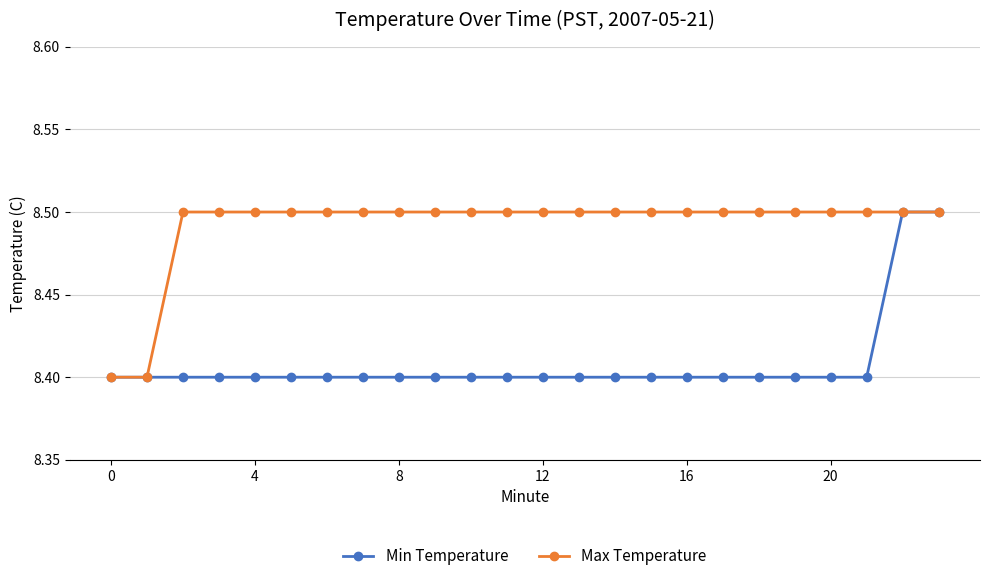

At how many categories does at least one series exceed 8?

24